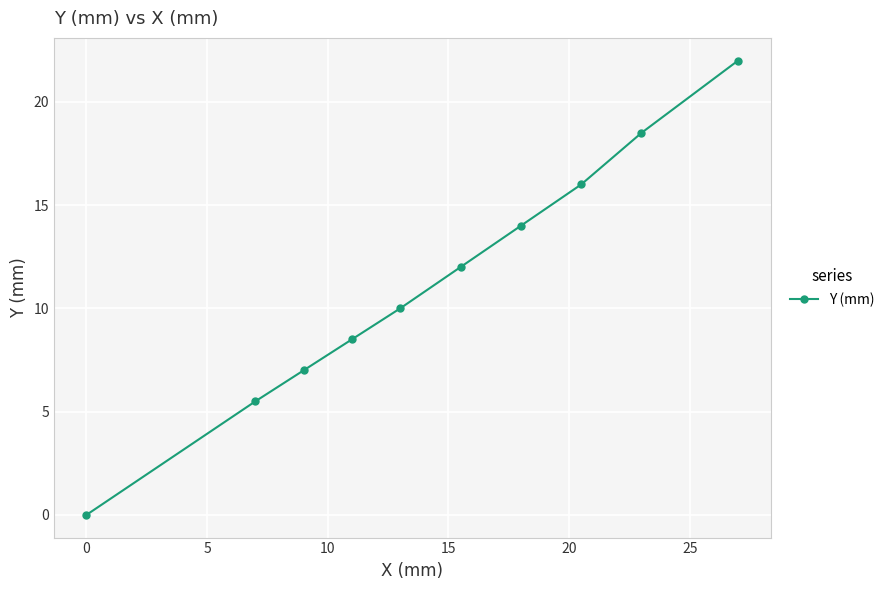

How many series are shown in this chart?

1